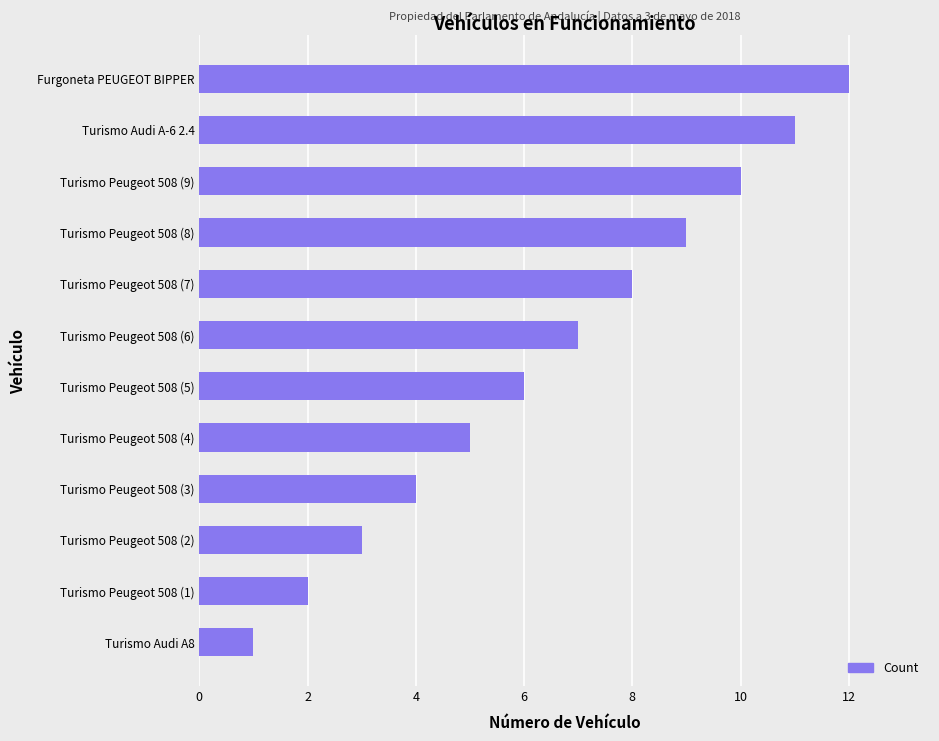

What is the difference between the maximum and minimum values?

11